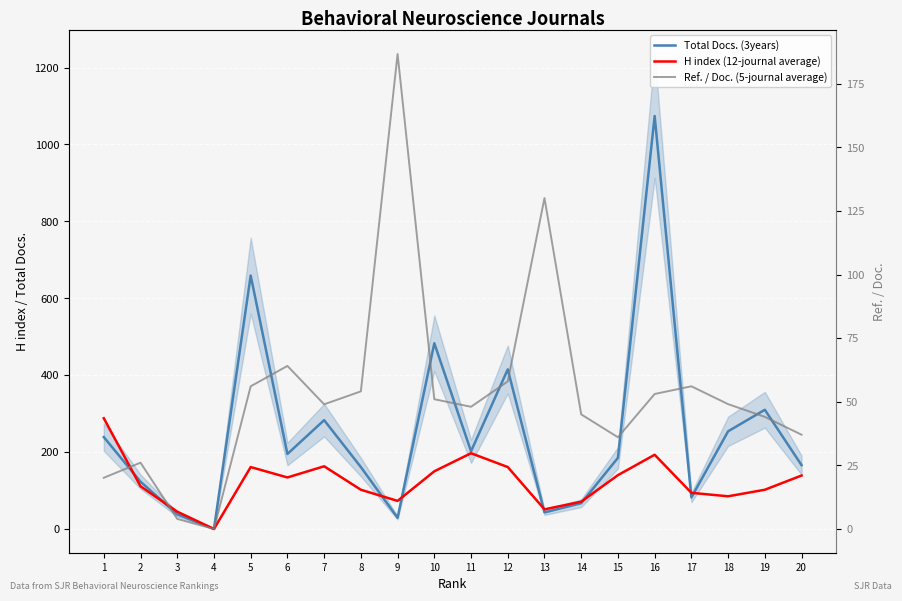

Where is H index (12-journal average) nearest to the value 144?

15